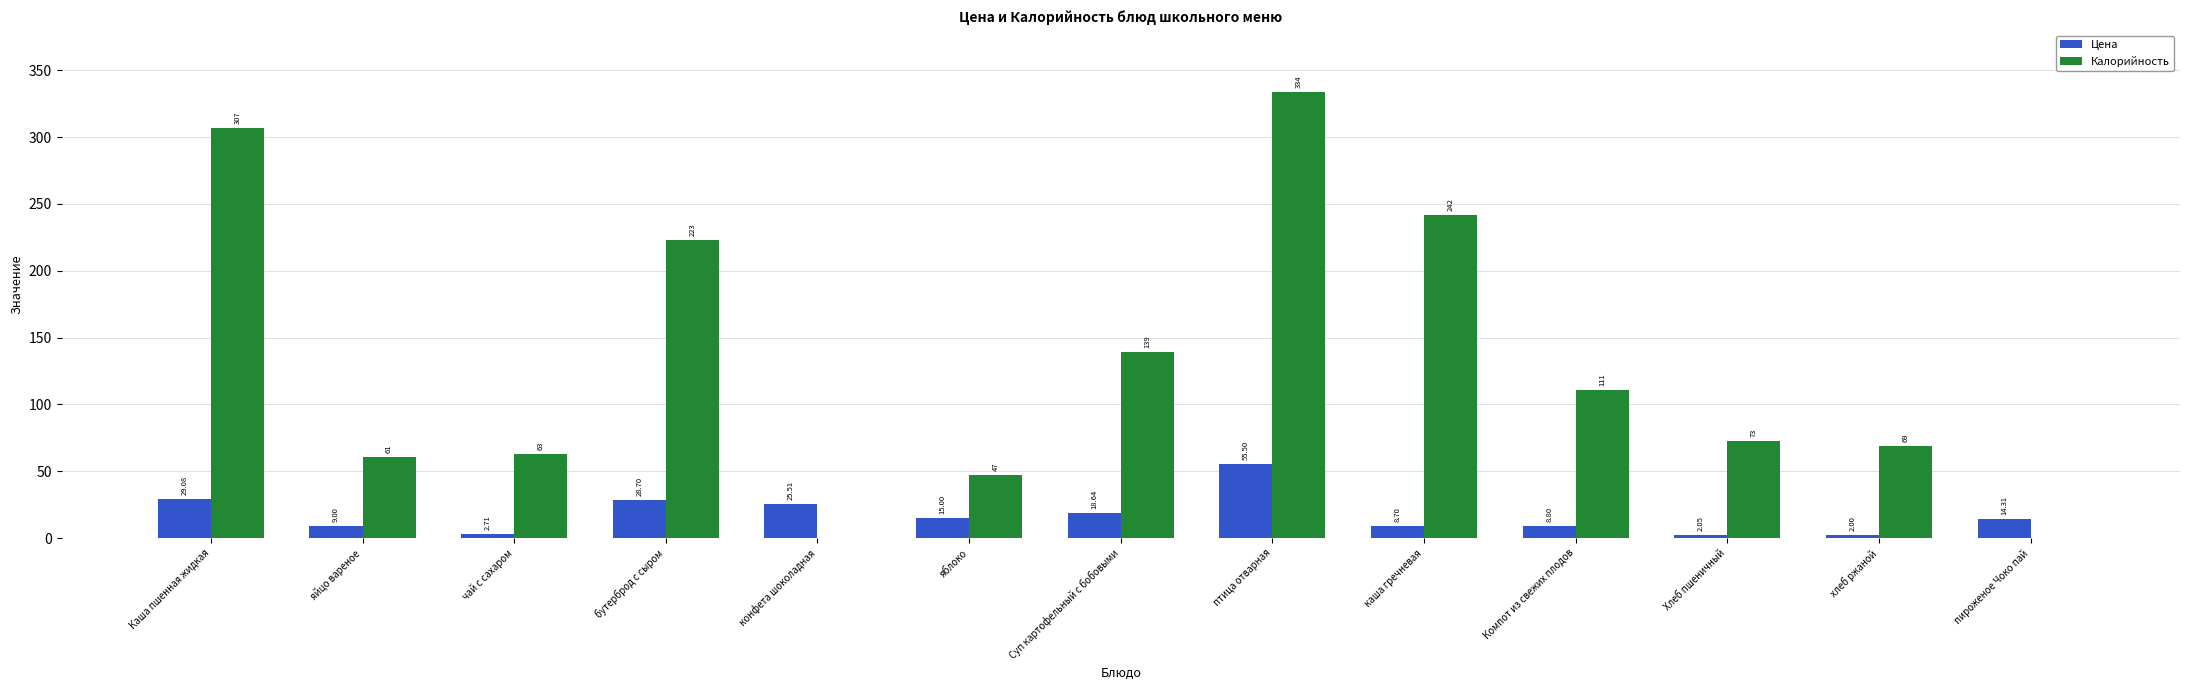

What is the total value across all series at Суп картофельный с бобовыми?

157.6